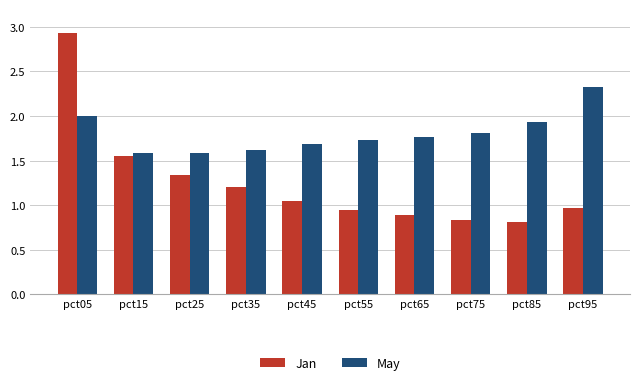

Rank the series by their average value, from lowest to highest.

Jan, May